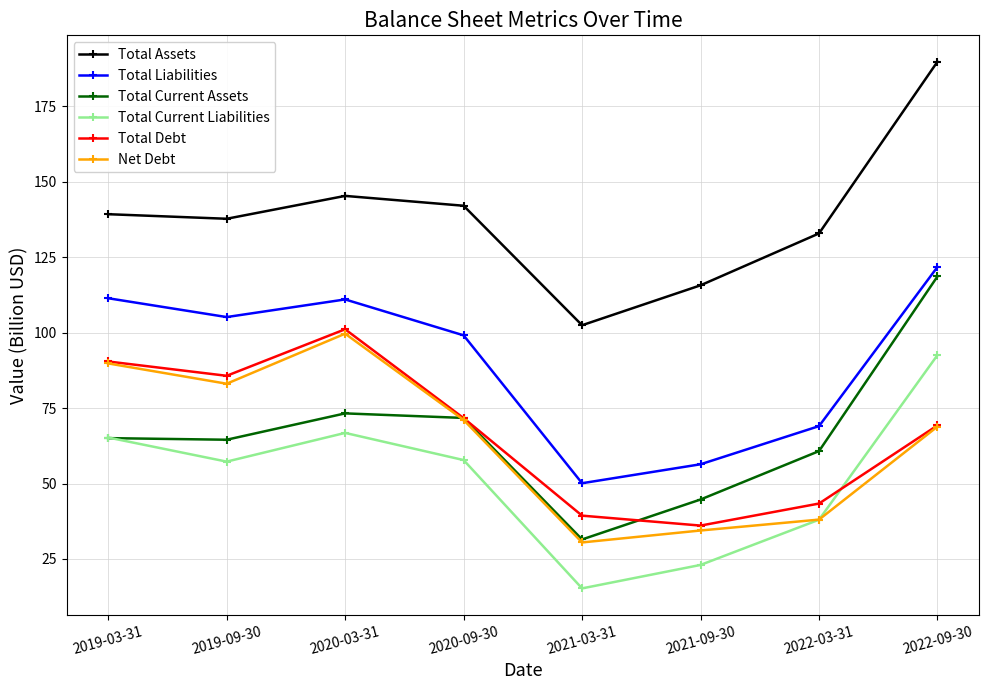

Which category has the highest value across all series?

2022-09-30